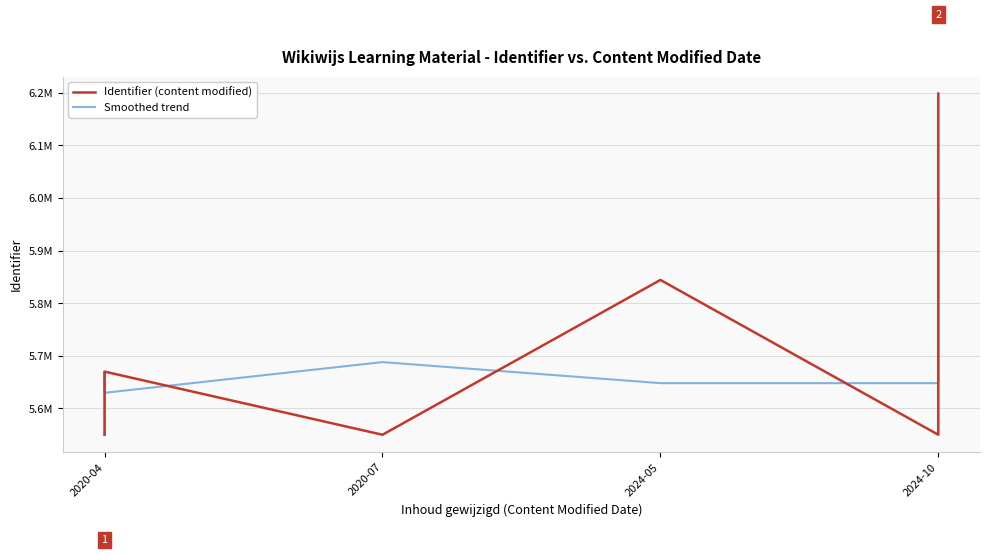

What is the approximate value of Smoothed trend at 2020-04, to the nearest 10?

5549990